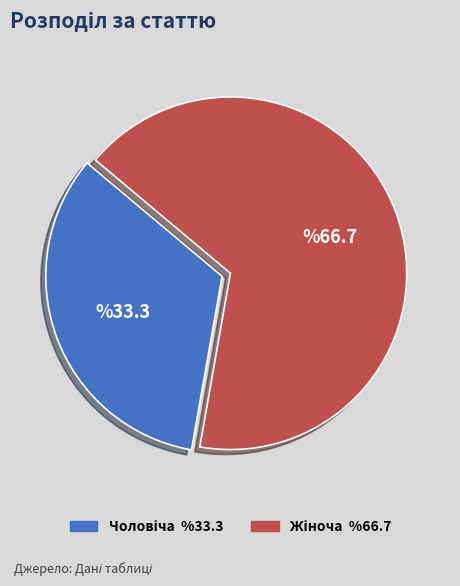

Is there a majority slice in this chart?

Yes